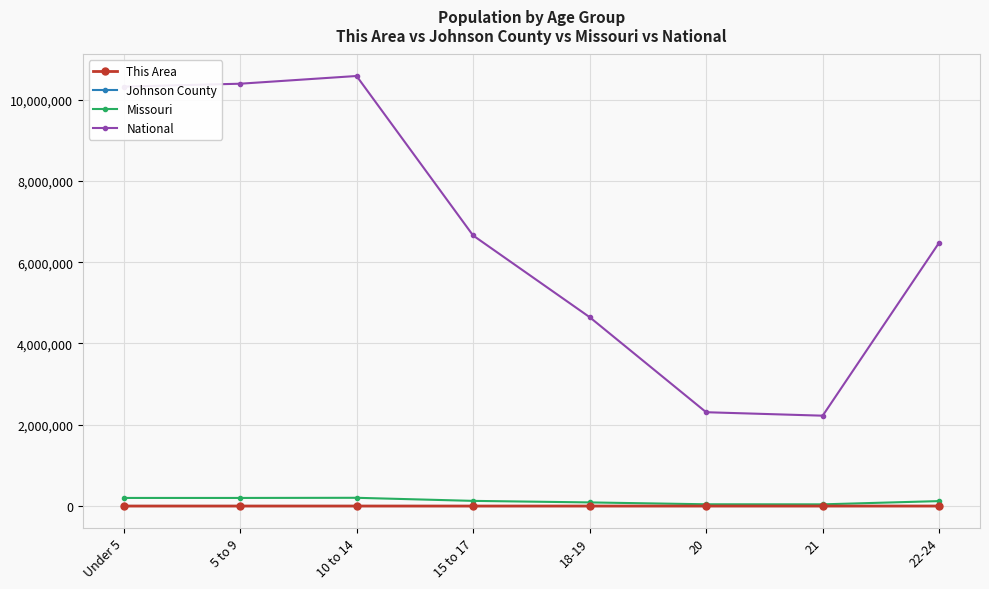

How many data points does each series have?

8